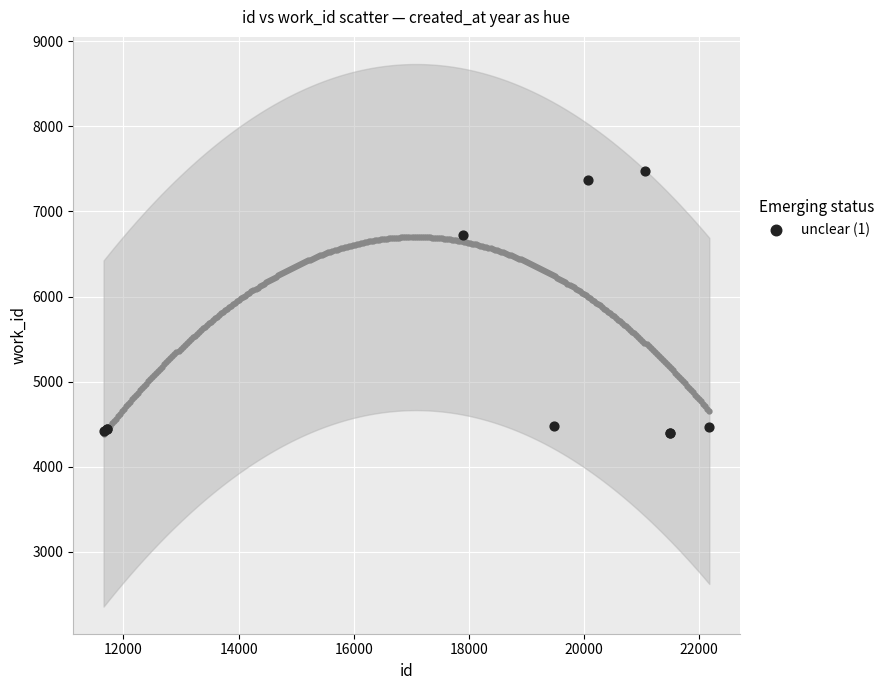

What Y value in the scatter plot is closest to 5936?

6724